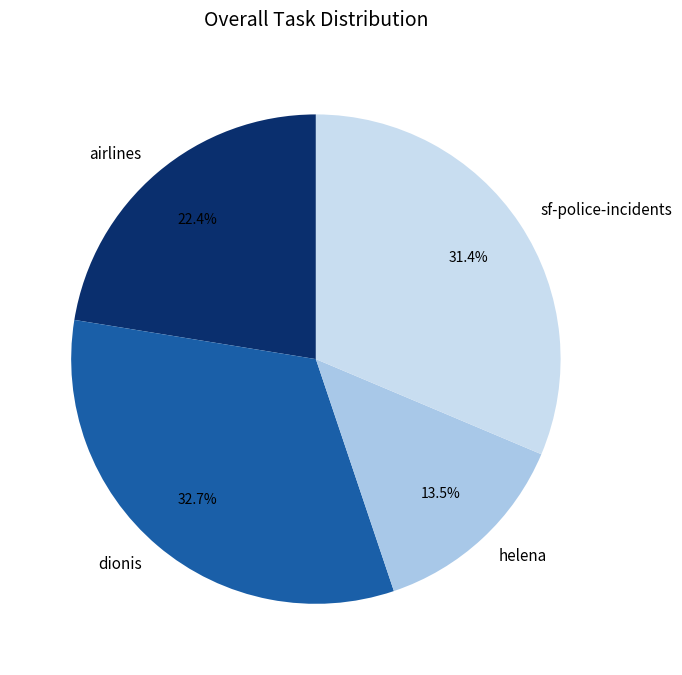

The sf-police-incidents slice represents 22% of the pie. True or false?

False